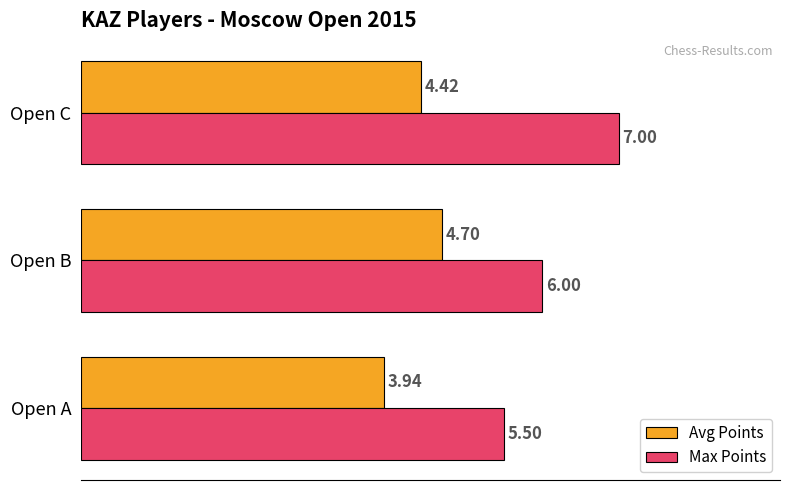

Which category has the highest value in the Avg Points series?

Open B